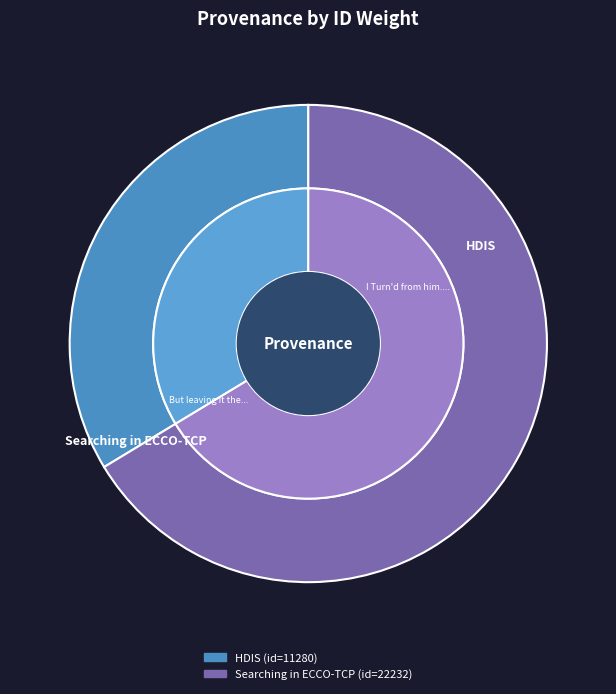

What is the largest slice in the pie chart?

Searching in ECCO-TCP